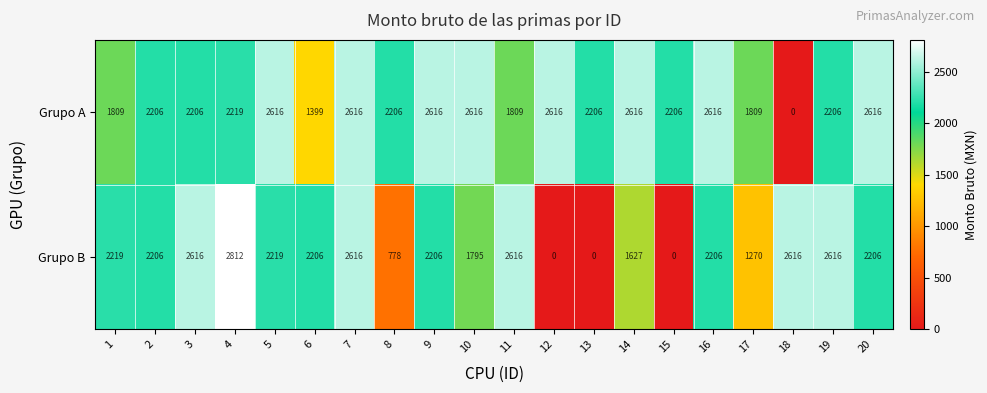

What is the difference between the highest and lowest values at 13?

2206